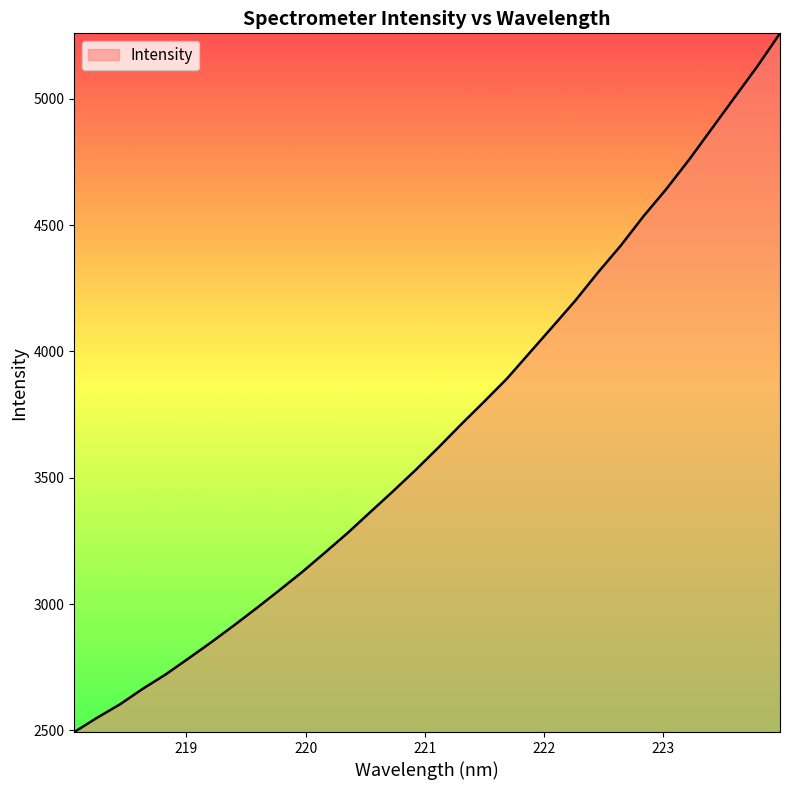

What is the maximum value shown in the chart?

5259.9